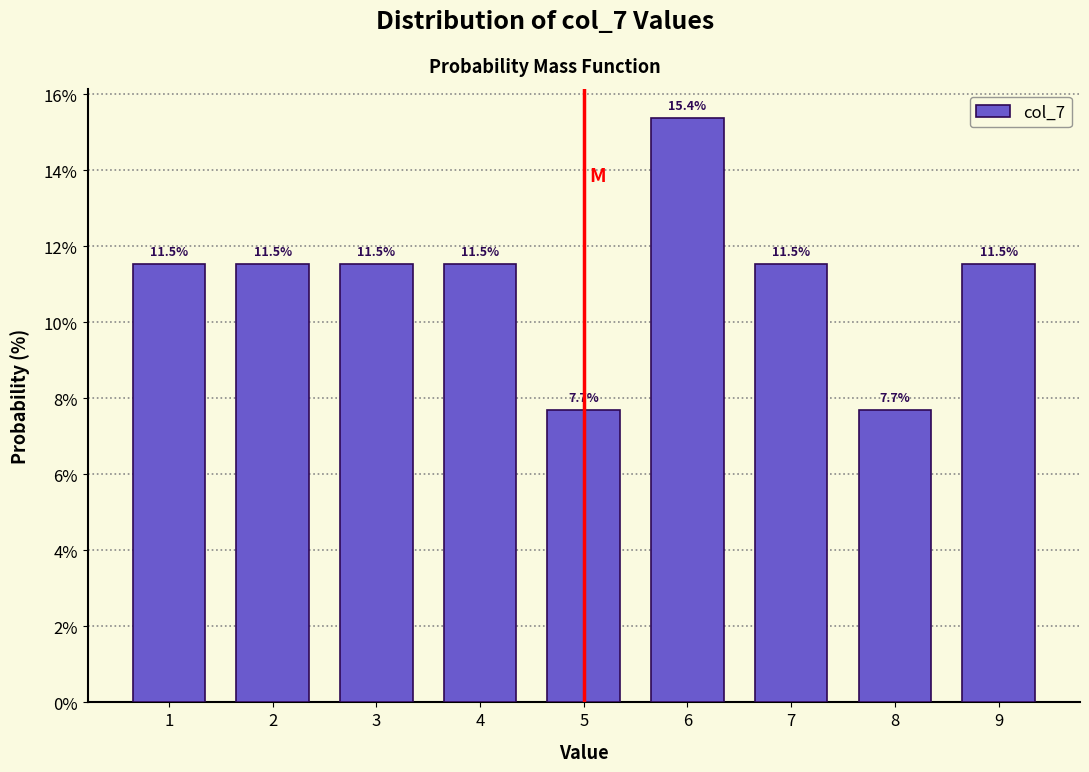

Over which range of the x-axis is the bar tallest?

5.5 to 6.5